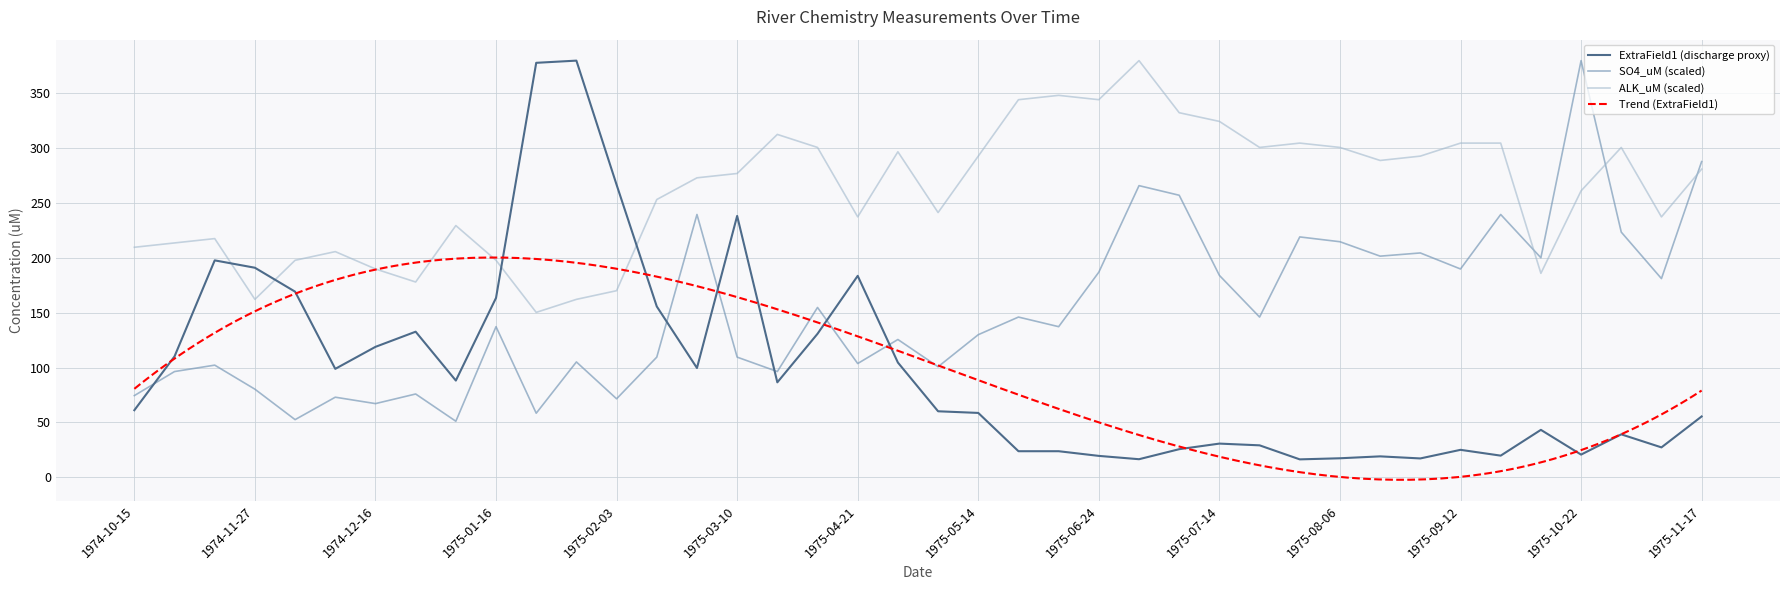

List the labels in order of ExtraField1 value, smallest first.

1975-07-30, 1975-07-03, 1975-09-04, 1975-08-06, 1975-08-18, 1975-06-24, 1975-09-16, 1975-10-22, 1975-06-12, 1975-06-20, 1975-09-12, 1975-07-11, 1975-11-10, 1975-07-21, 1975-07-14, 1975-11-04, 1975-10-03, 1975-11-17, 1975-05-14, 1975-05-07, 1974-10-15, 1975-04-10, 1975-01-07, 1974-12-09, 1975-02-25, 1975-05-03, 1974-11-11, 1974-12-16, 1975-04-18, 1975-01-03, 1975-02-19, 1975-01-16, 1974-12-03, 1975-04-21, 1974-11-27, 1974-11-20, 1975-03-10, 1975-02-03, 1975-01-24, 1975-01-27